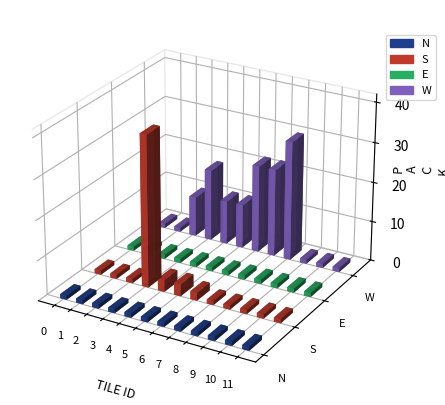

What is the sum of all E values?

12